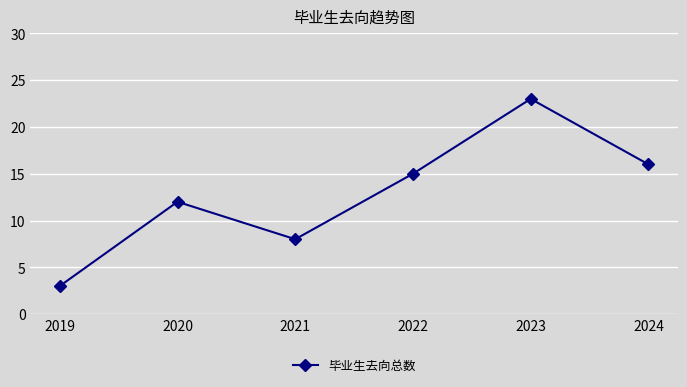

Reading left to right, what are all the values shown in this chart?

2019=3	2020=12	2021=8	2022=15	2023=23	2024=16